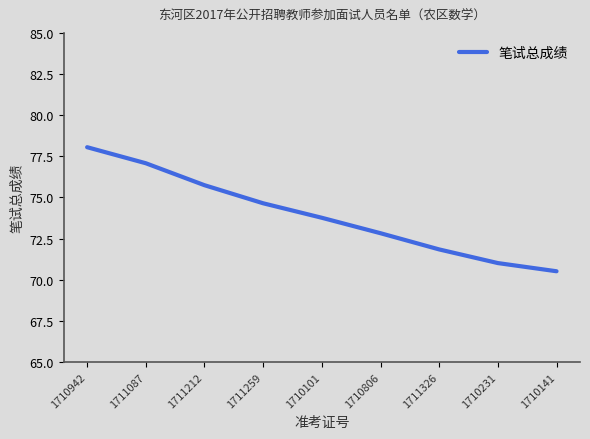

True or false: the data shows 32.9 at 1710231.

False